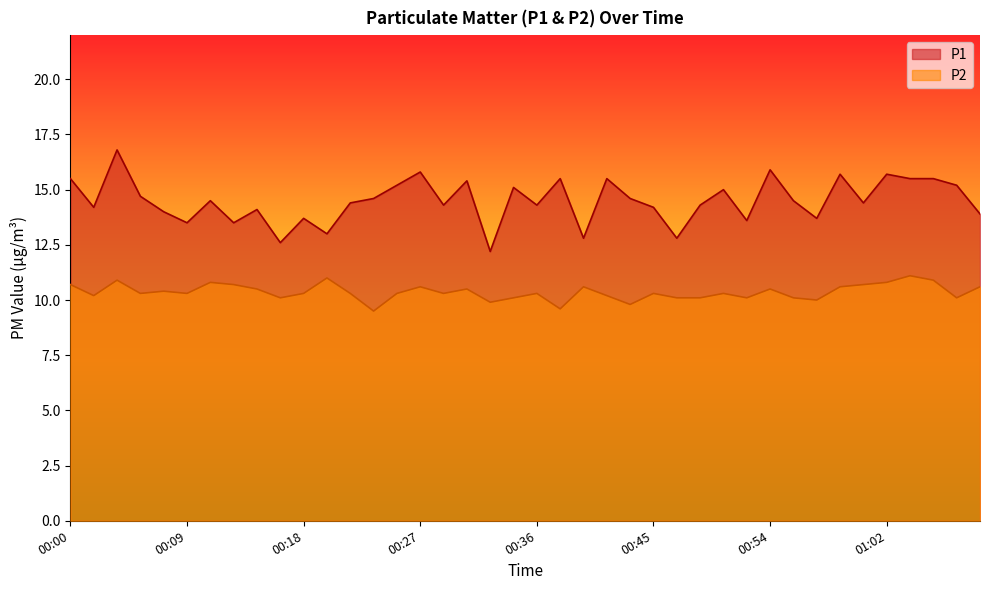

Where is the first local maximum for P2?

00:04